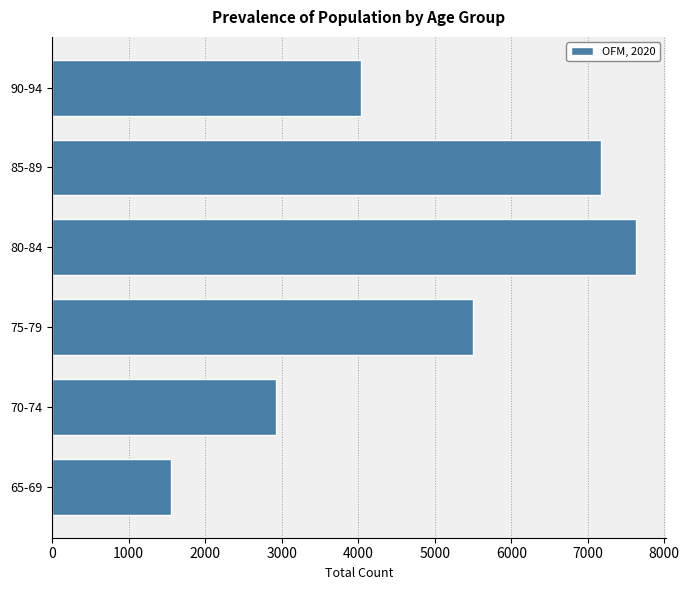

Reading bottom to top, list all the values displayed in this chart.

65-69=1559	70-74=2923	75-79=5499	80-84=7635	85-89=7173	90-94=4042